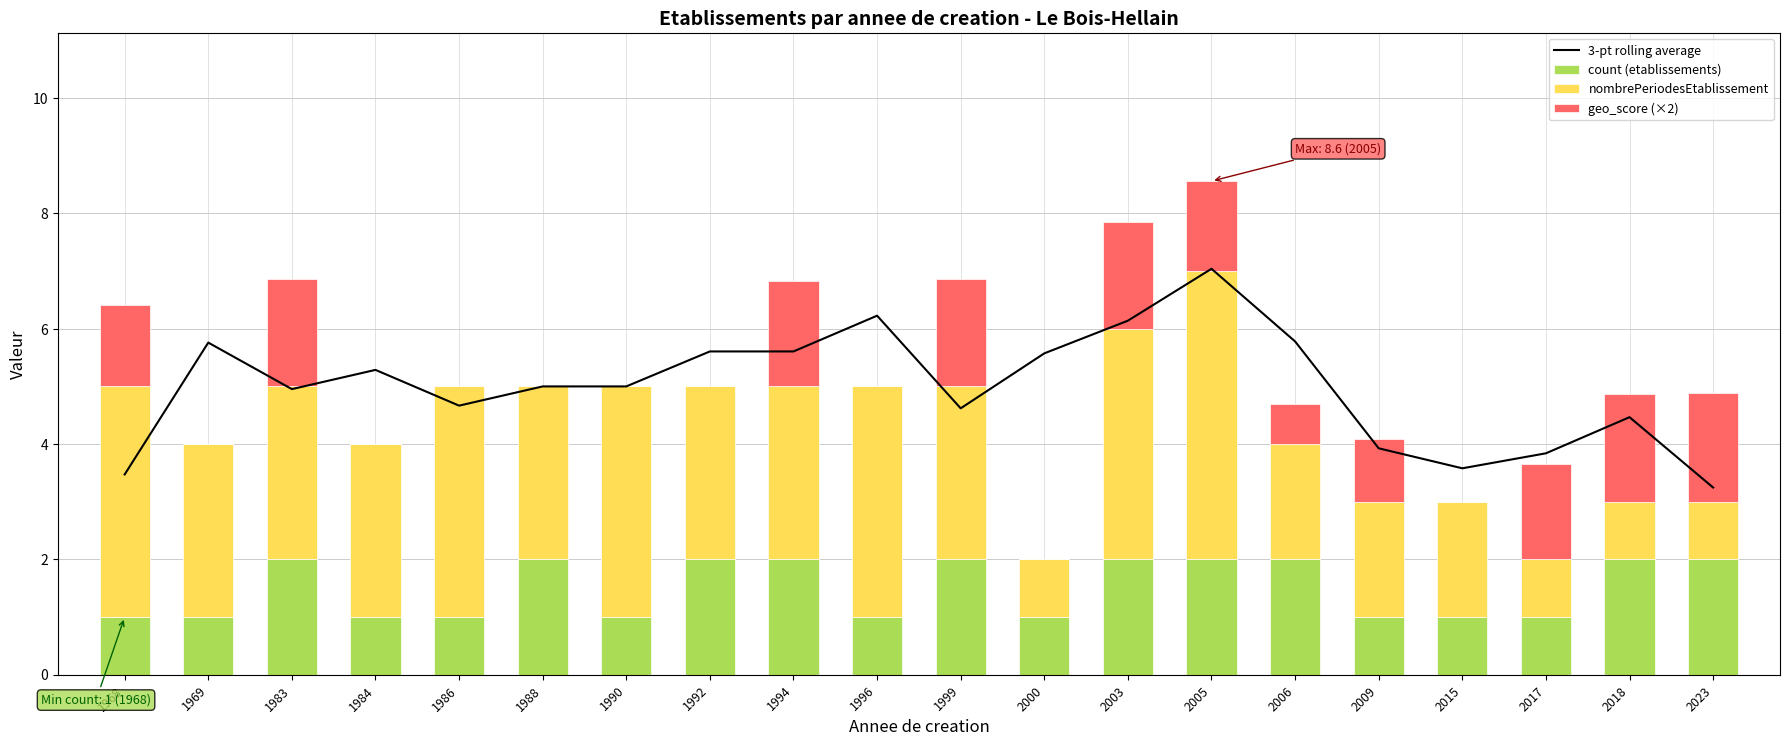

What is the value of the count (etablissements) bar at the 17th from the left?

1.0